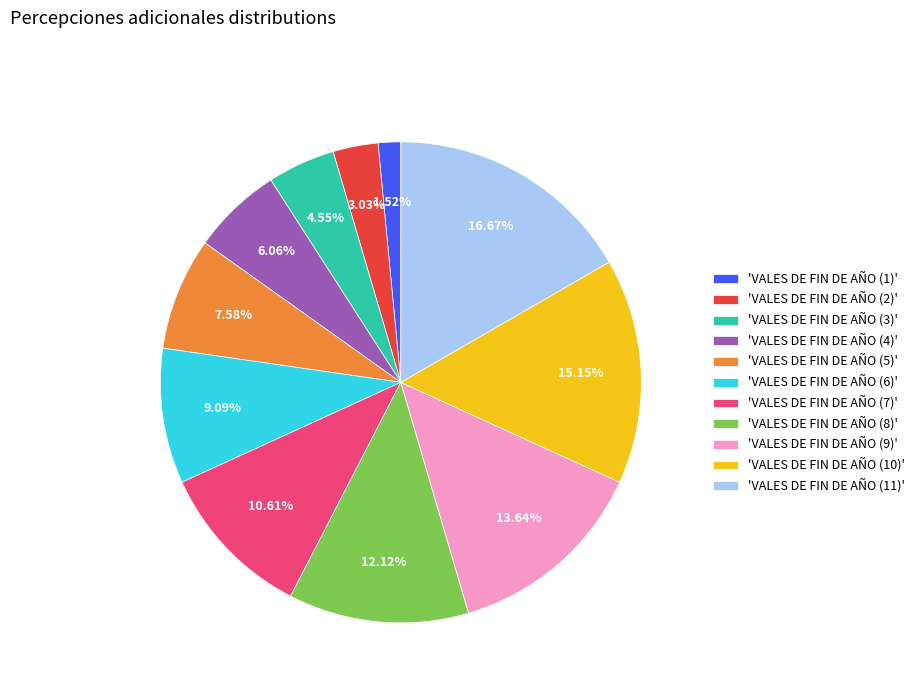

Count the number of slices in the pie.

11